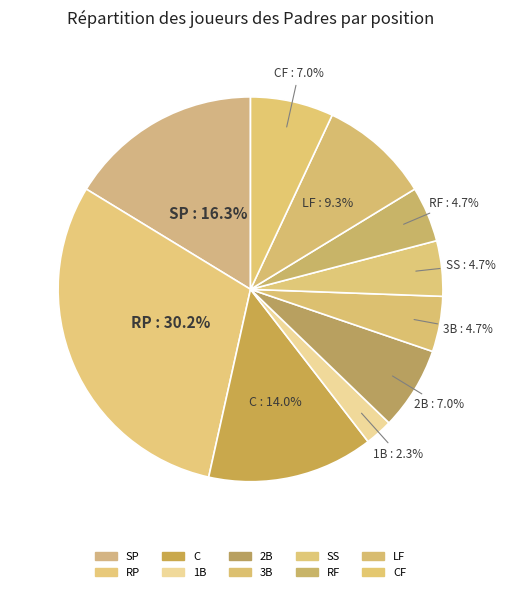

How many slices are in this pie chart?

10